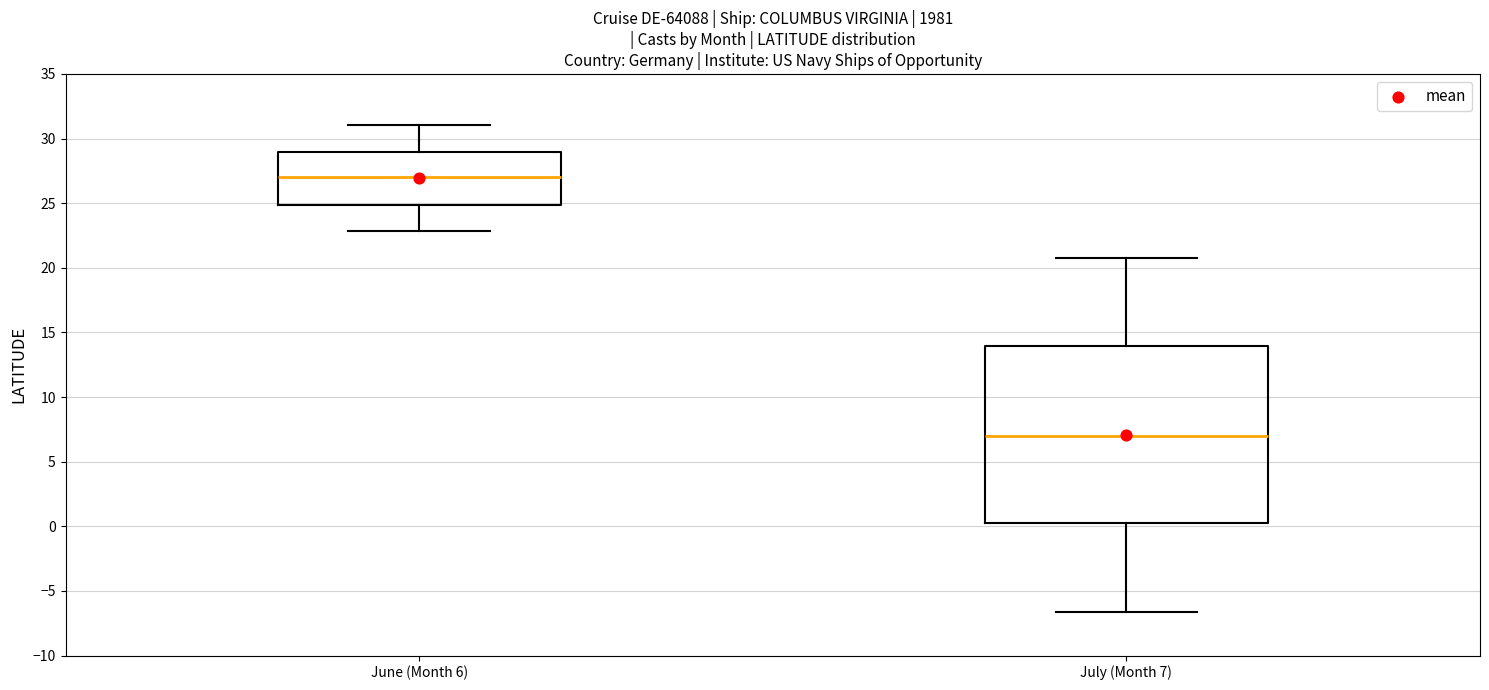

Where is the lower edge of the box for July (Month 7) on the y-axis? The values are not printed on the chart, so give them approximately, as read against the axis.

0.0